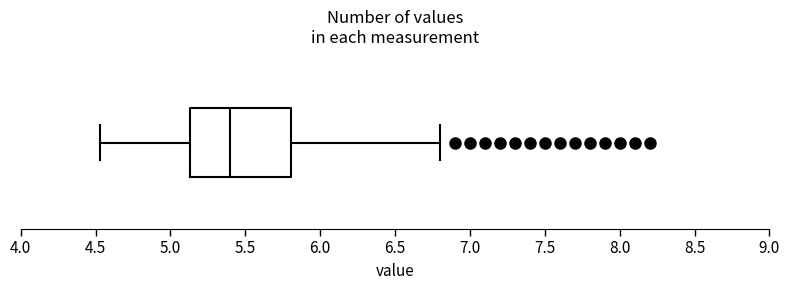

Where does the median line of the box sit on the x-axis? The values are not printed on the chart, so give them approximately, as read against the axis.

5.40